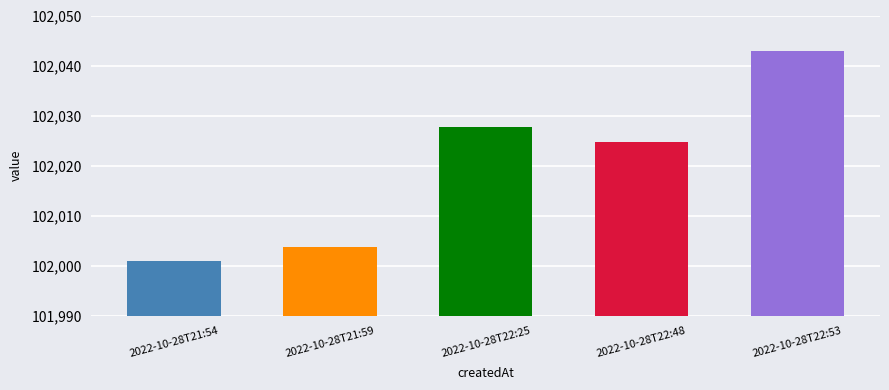

Is it true that the value at 2022-10-28T22:48 is 102024.7?

True